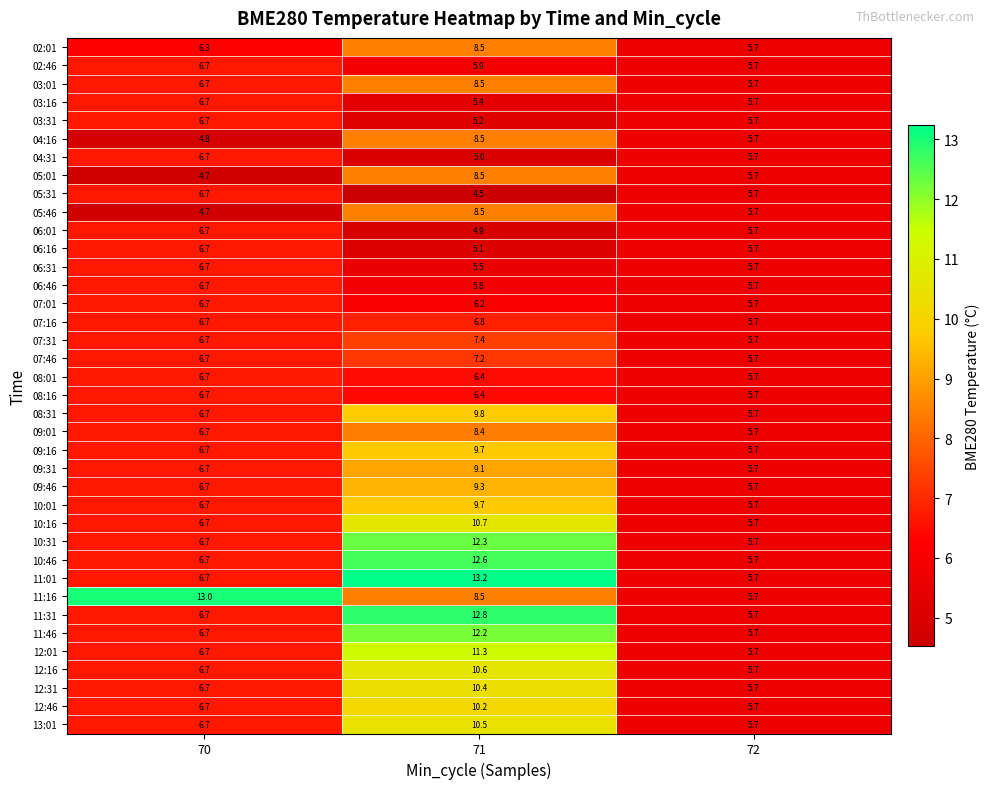

Read the 03:16 value at 72.

5.7